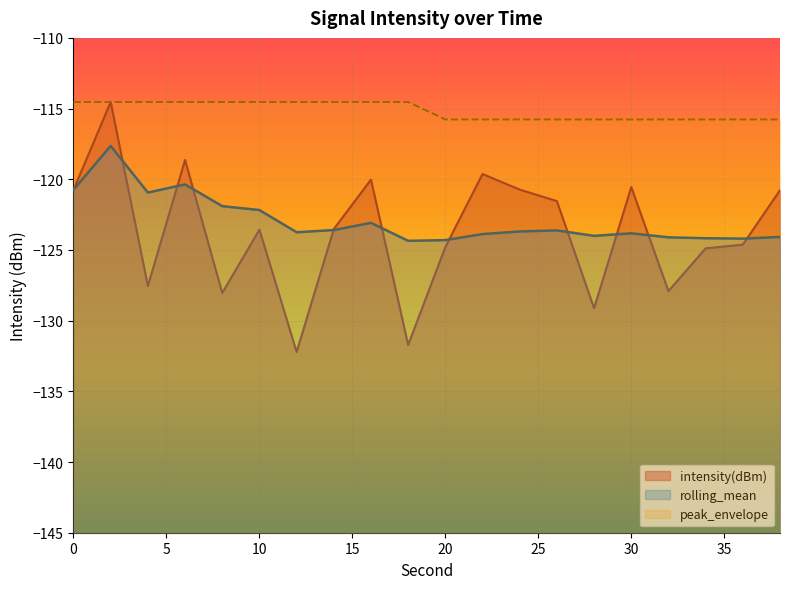

Where is the first local maximum for rolling_mean?

2